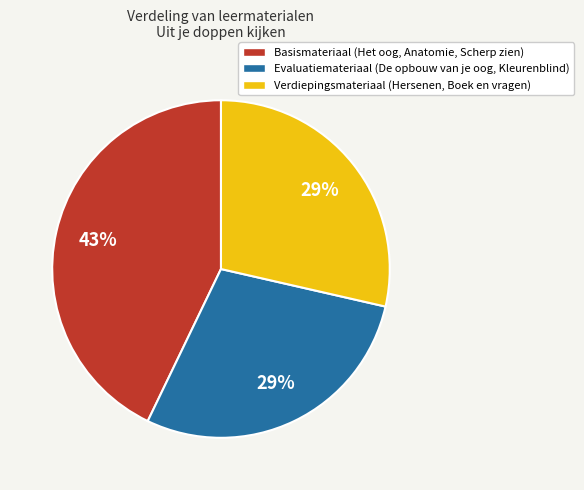

To the nearest percent, what percentage of the pie is Basismateriaal (Het oog, Anatomie, Scherp zien)?

43%